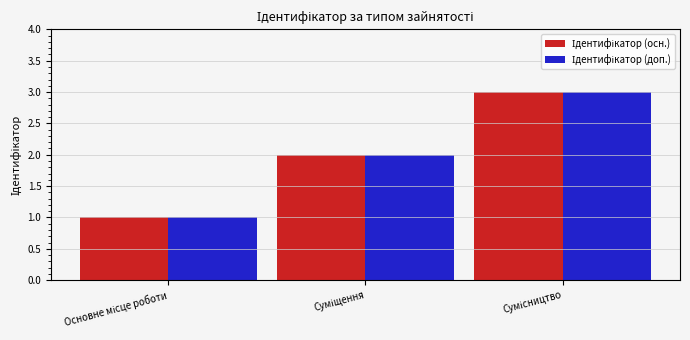

What is the greatest value displayed?

3